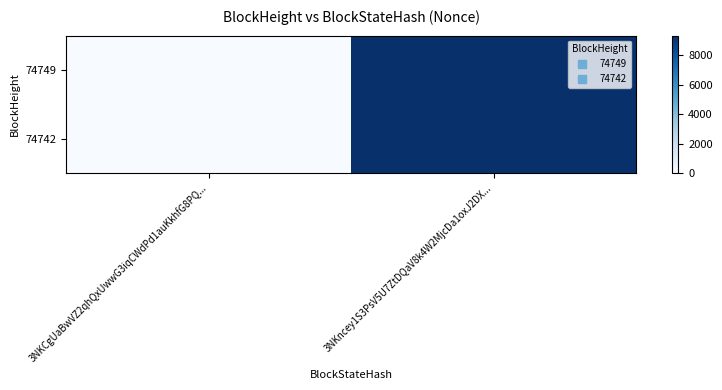

At which category does the chart reach its minimum across all series?

3NKCgUaBwVZ2qhQxUwwG3iqCWdPd1auKkhfG8PQ...